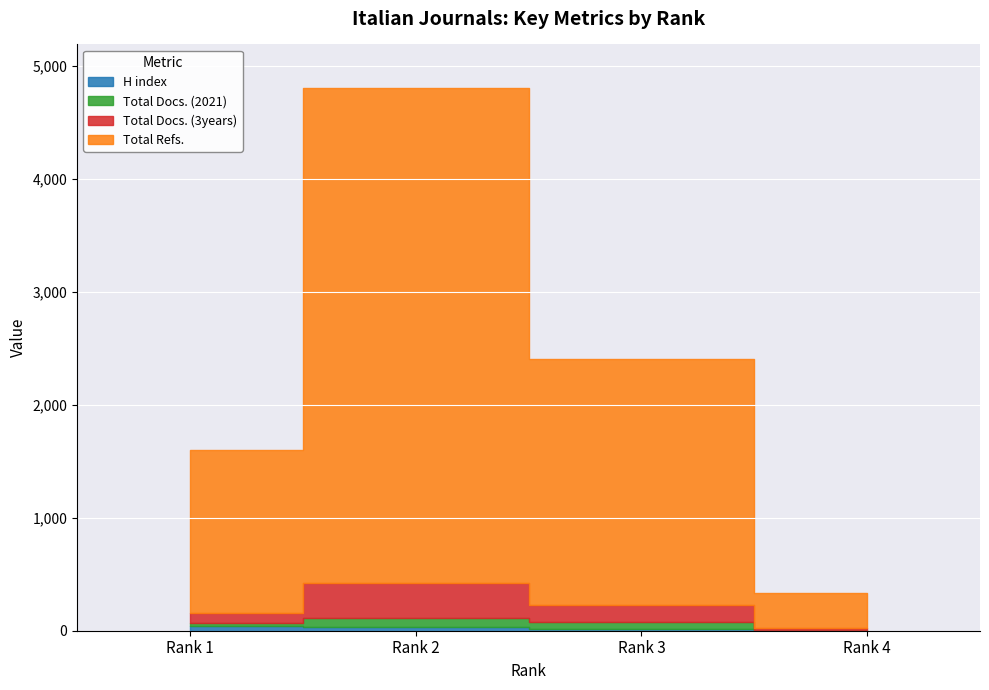

What is the approximate value of Total Docs. (3years) at Rank 4?

15